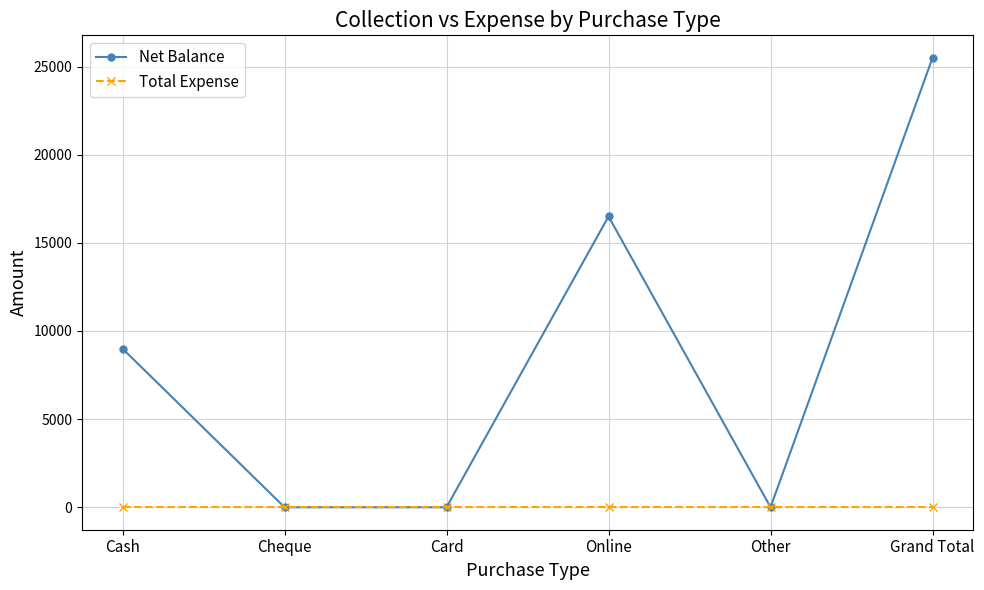

Reading left to right, transcribe all the data shown in this chart.

Net Balance: 8998	0	0	16499	0	25497
Total Expense: 0	0	0	0	0	0